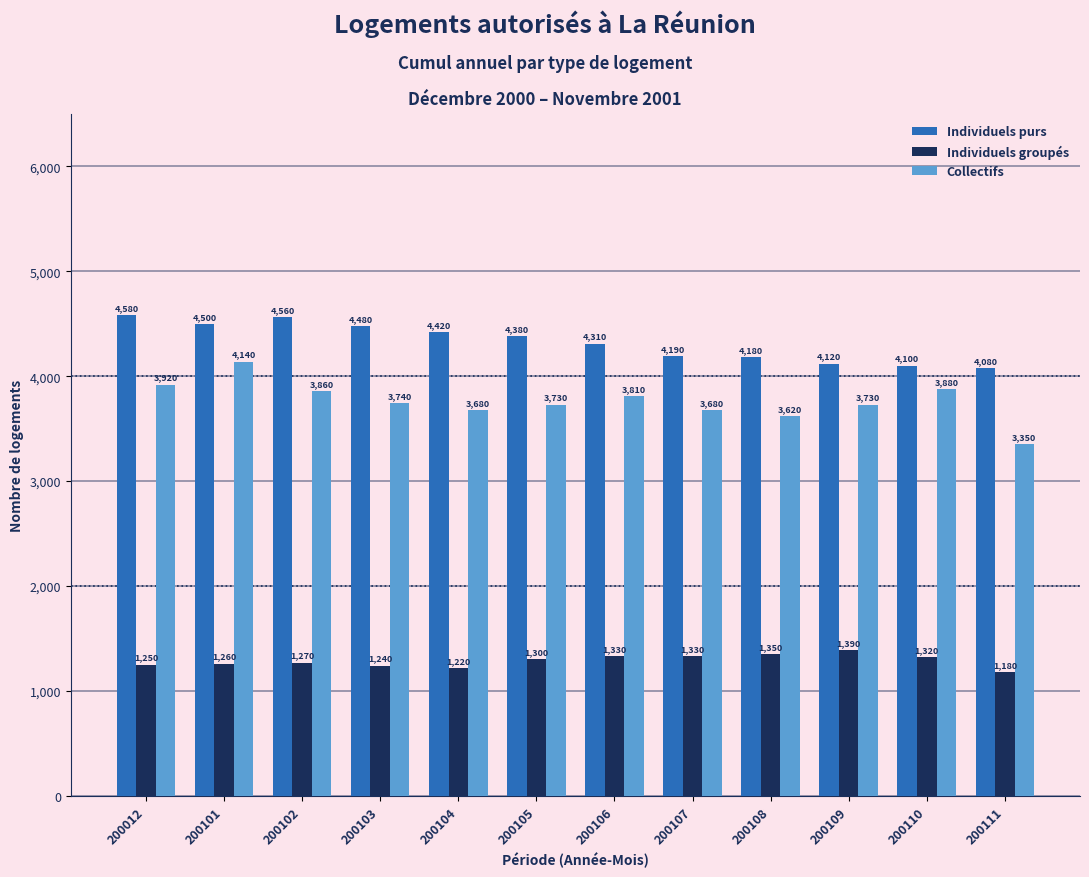

List the series in order of their overall mean, highest first.

Individuels purs, Collectifs, Individuels groupés